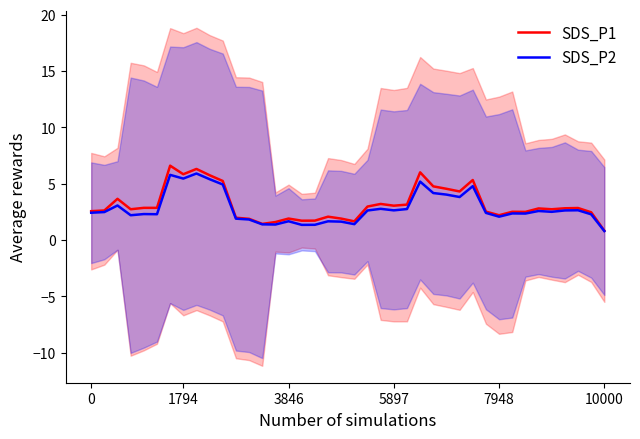

Count the number of categories in the chart.

40